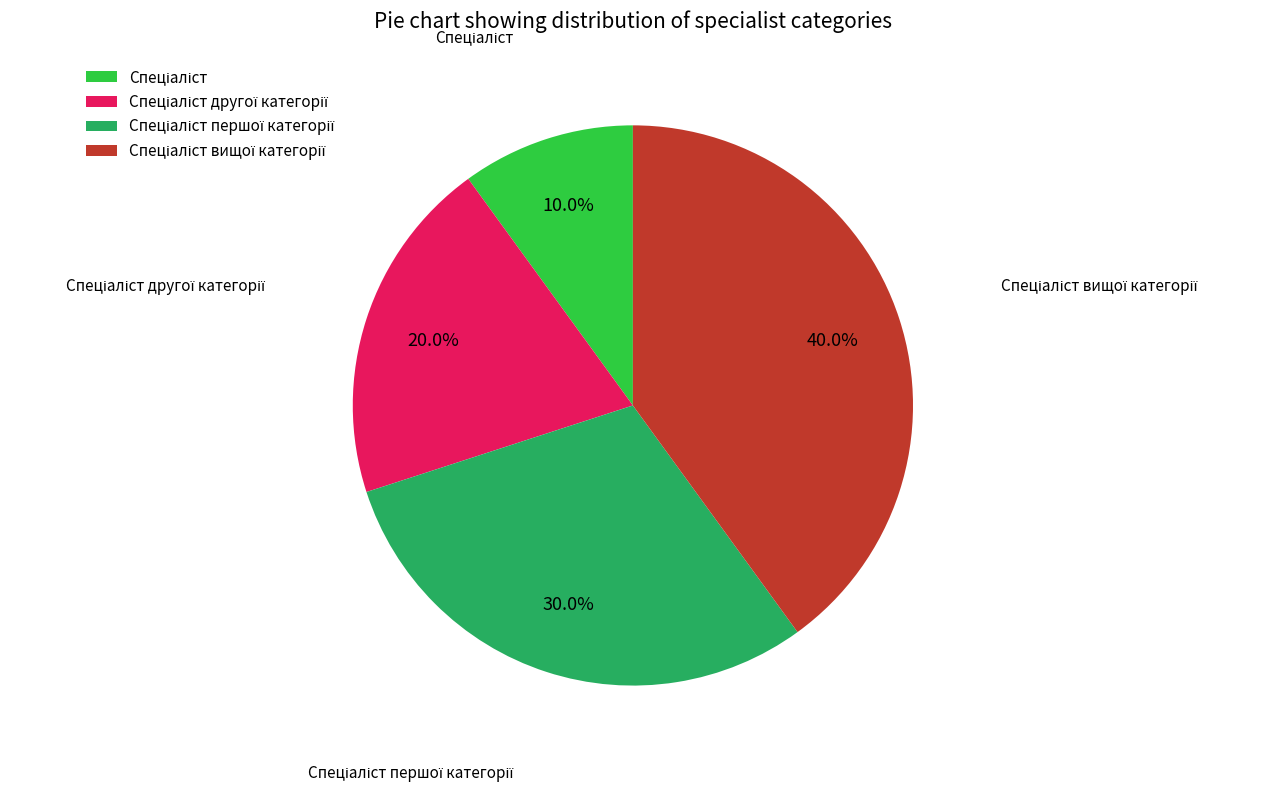

Does any single category account for the majority?

No